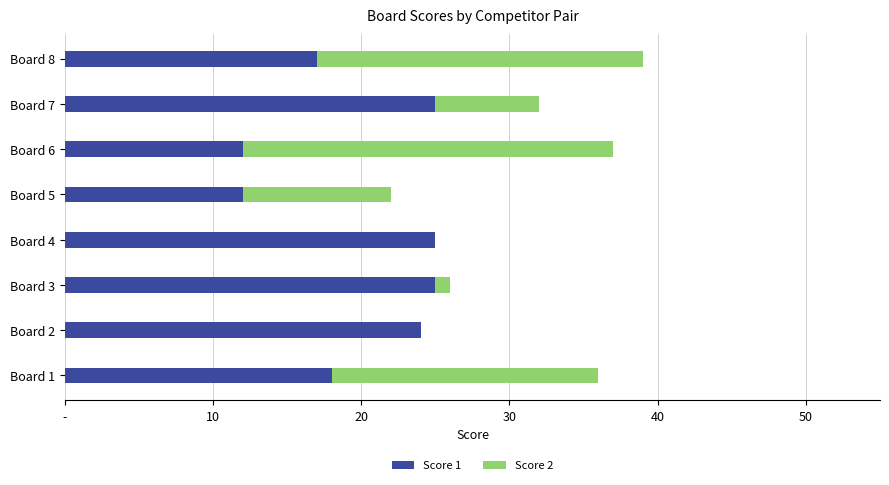

What is the sum of all Score 2 values?

83